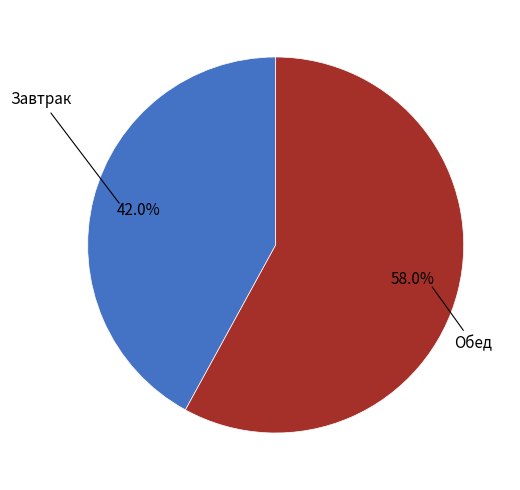

What is the ratio of the value at Завтрак to the value at Обед?

0.7